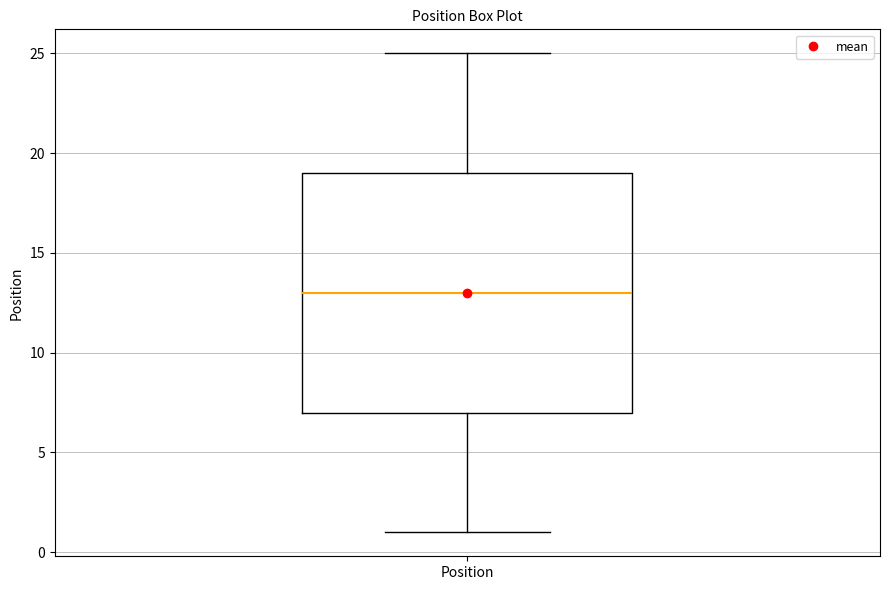

Transcribe this box plot: give where the median line is, the range the box spans, and where the two whiskers end, as read against the y-axis. The values are not printed on the chart, so give them approximately, as read against the axis.

median 13, box 7 to 19, whiskers 1 to 25